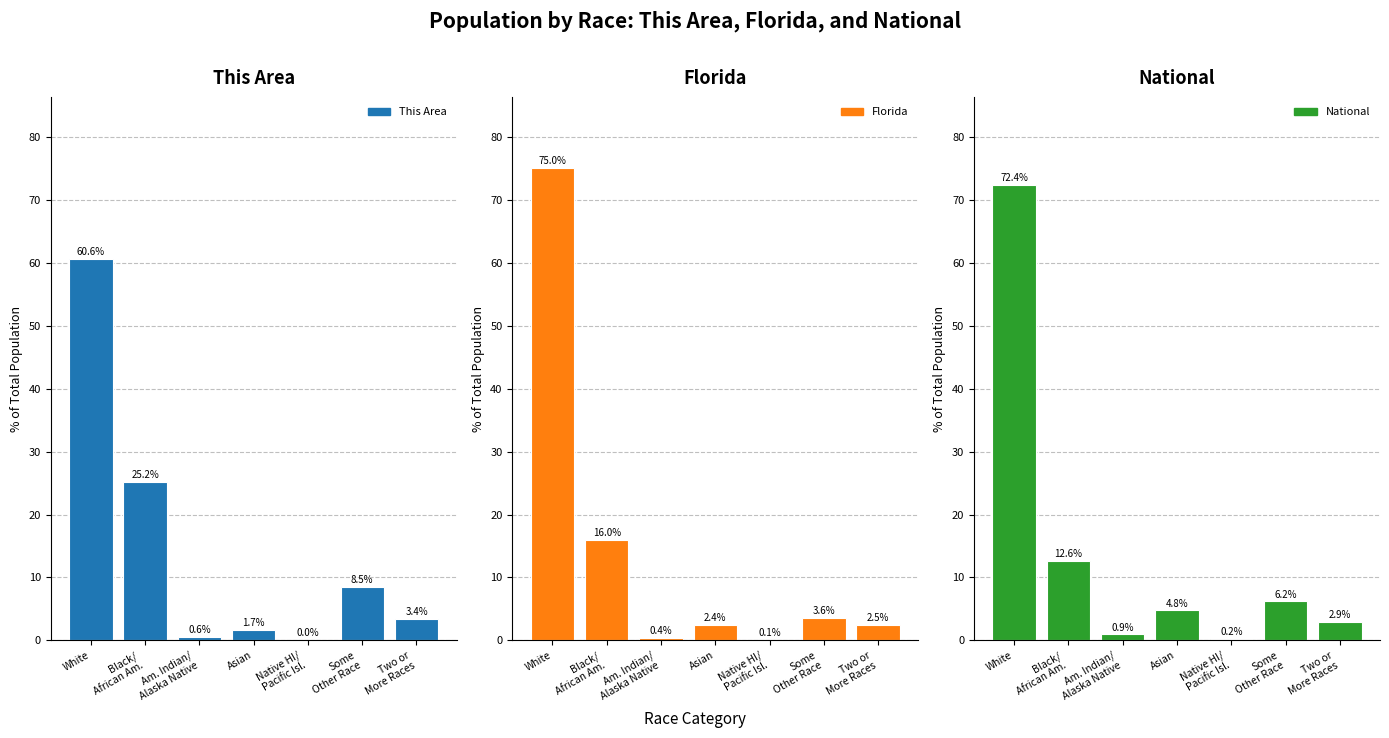

At which label is Florida closest to 37?

Black/
African Am.